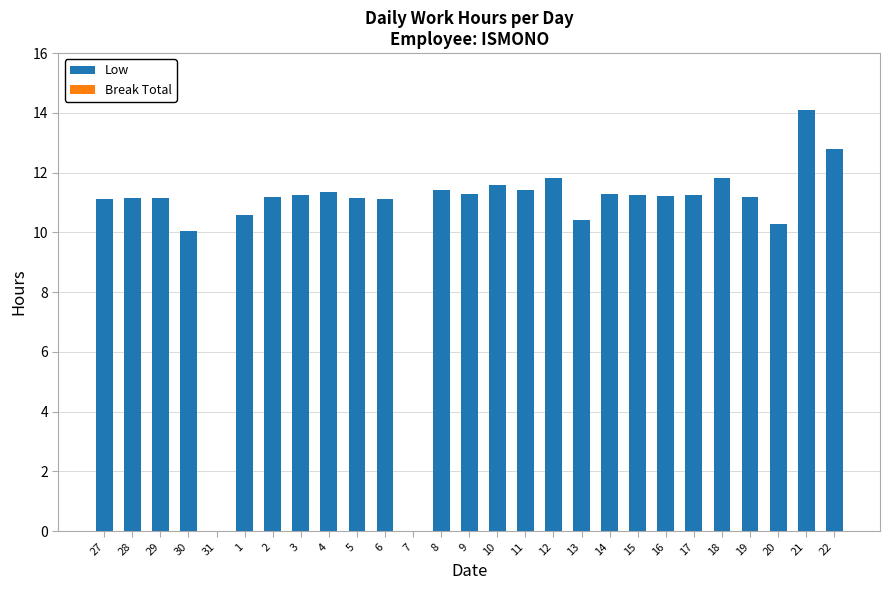

The chart shows a value of 4.8 at 3. True or false?

False